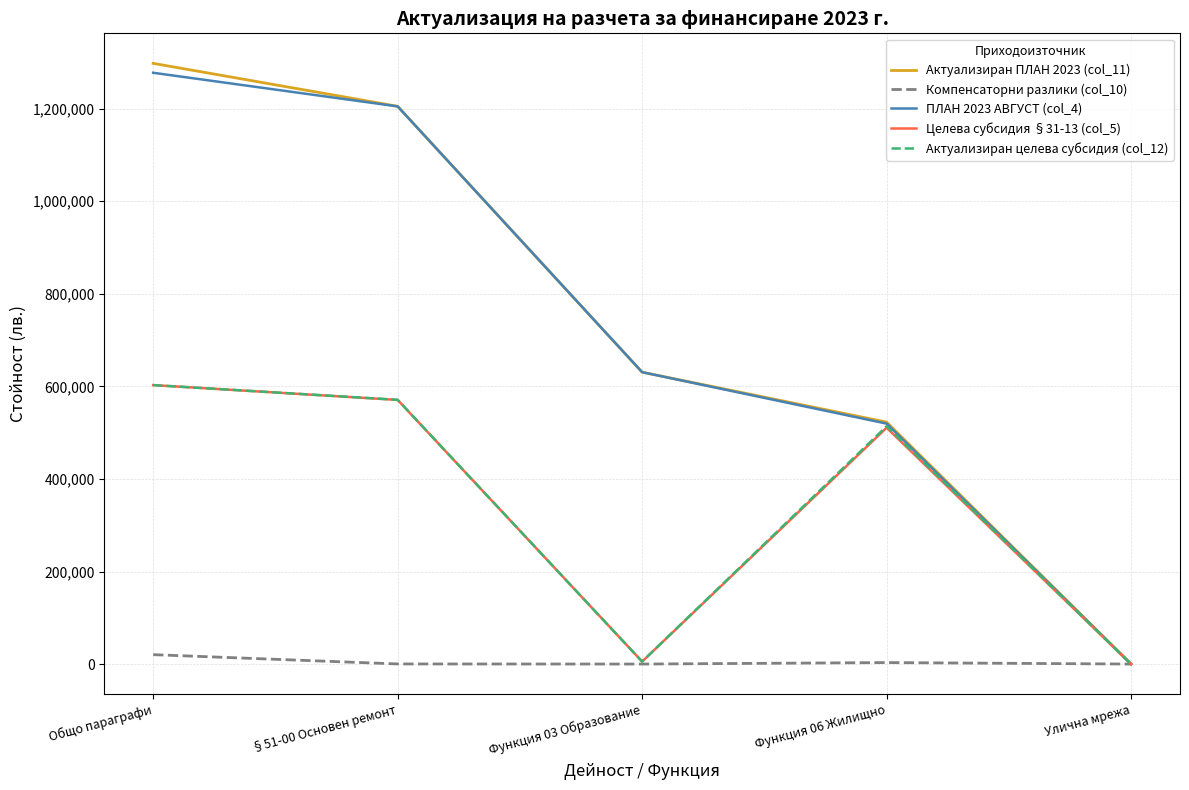

True or false: Актуализиран ПЛАН 2023 (col_11) has a value of 1205231 at §51-00 Основен ремонт.

True